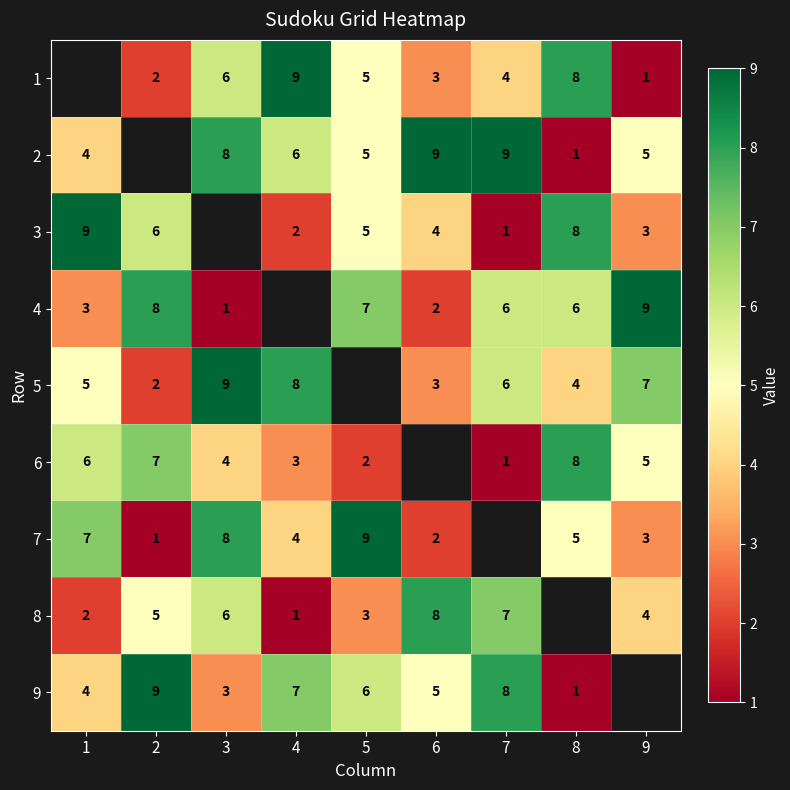

Which series has the widest spread of values?

2